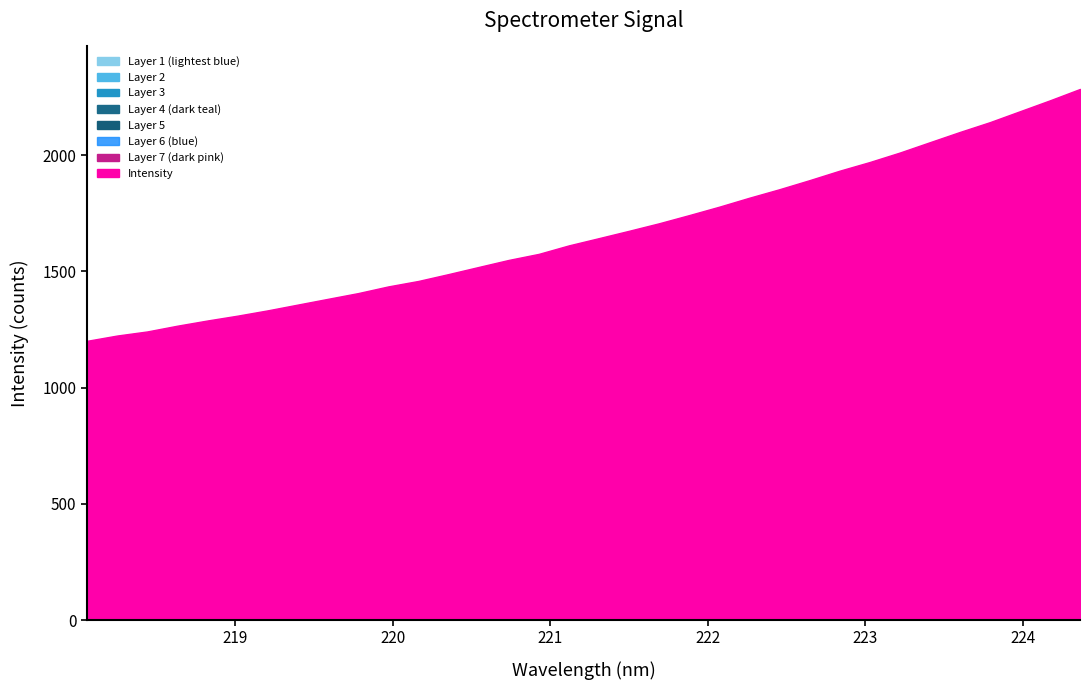

What is the average value?

1666.9